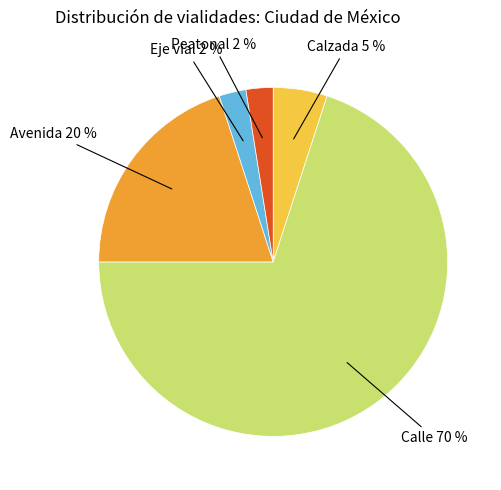

The Peatonal slice represents 18% of the pie. True or false?

False